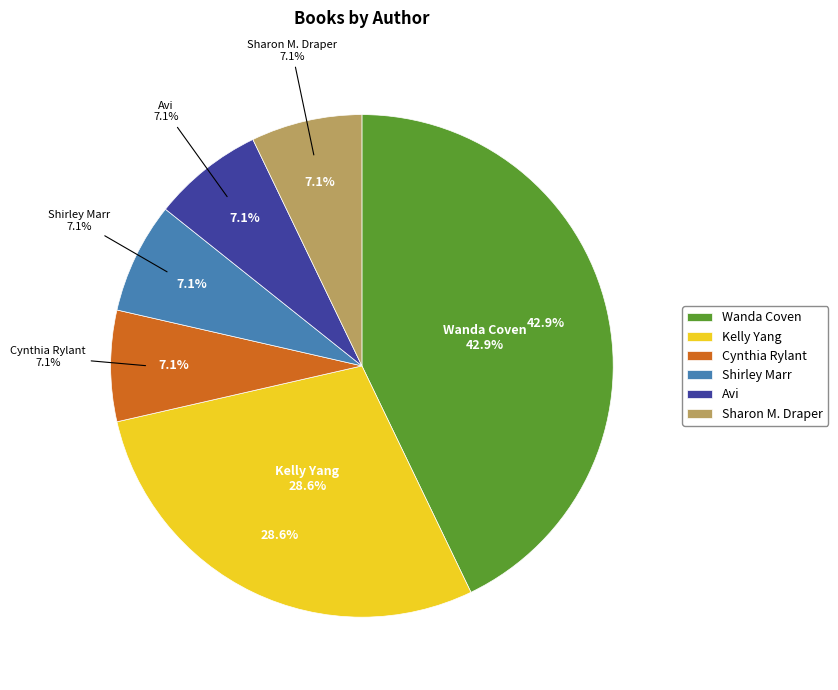

Which slice is the largest?

Wanda Coven